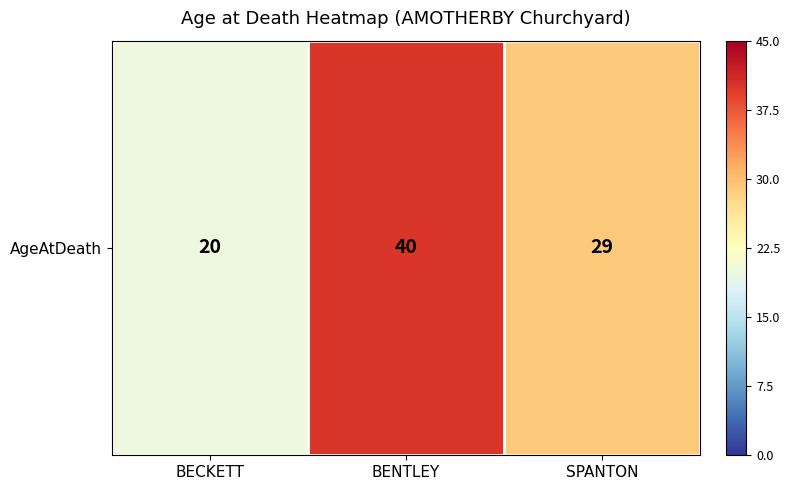

Reading right to left, transcribe all the data shown in this chart.

SPANTON=29	BENTLEY=40	BECKETT=20